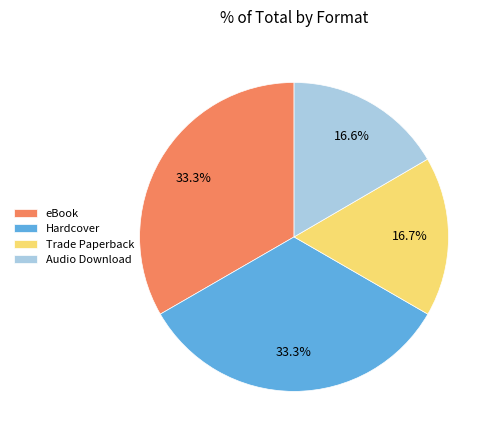

Which has a higher value, Audio Download or eBook?

eBook